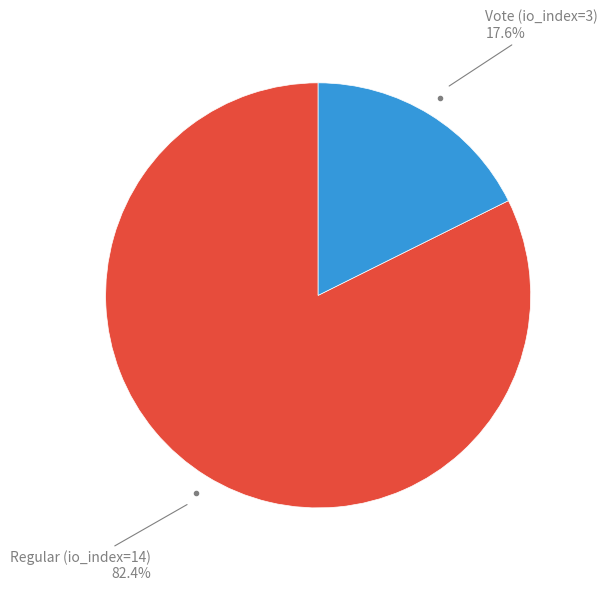

Is there a majority slice in this chart?

Yes